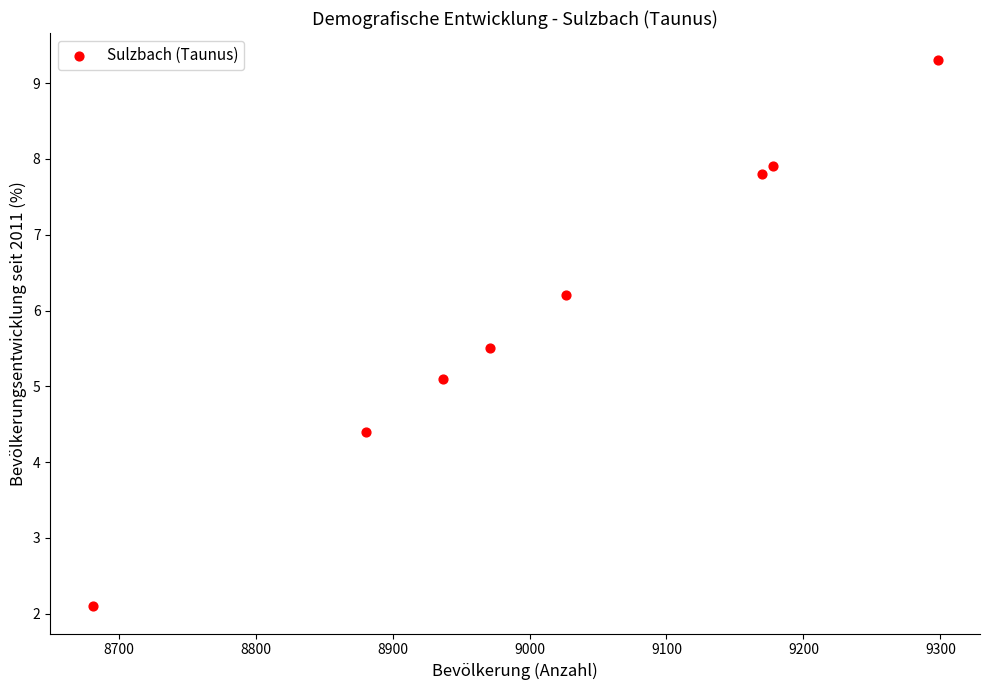

What is the average X value?

9017.9